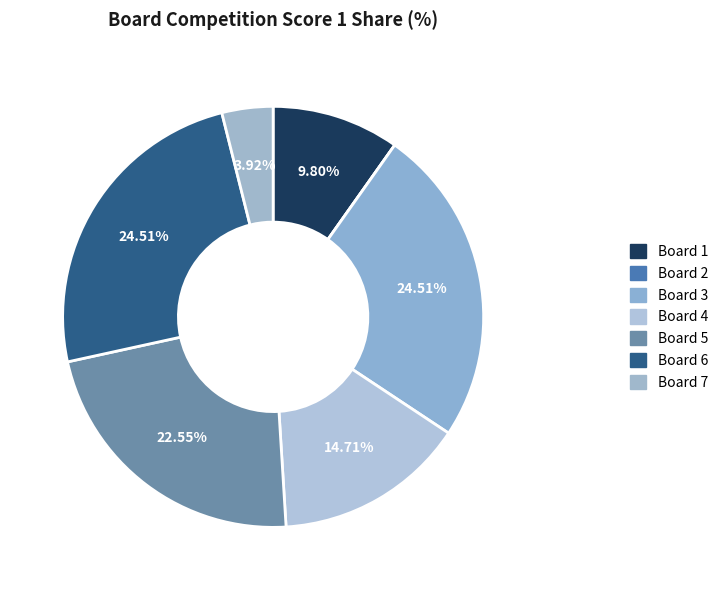

What percentage is the Board 4 slice, to the nearest percent?

15%